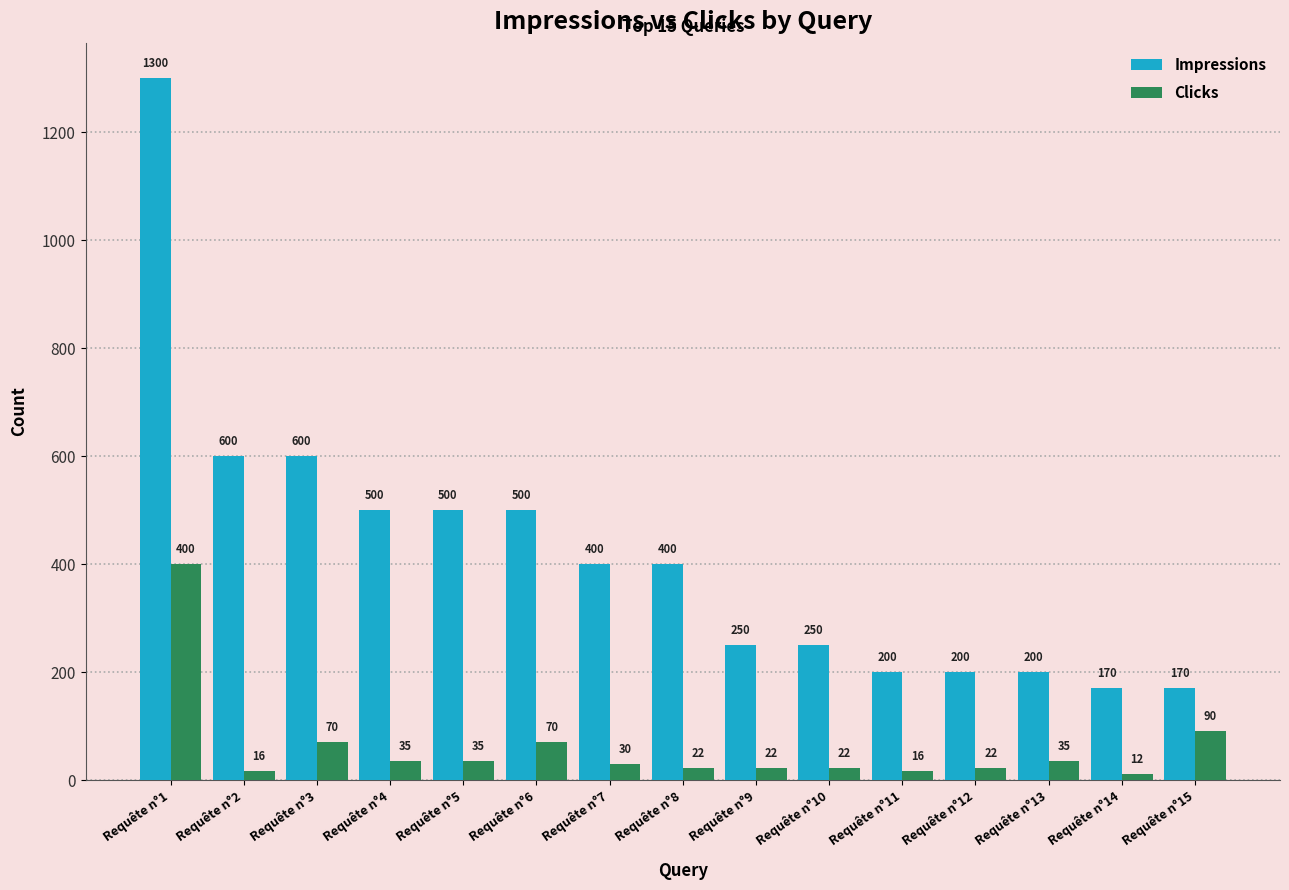

Count the number of categories in the chart.

15